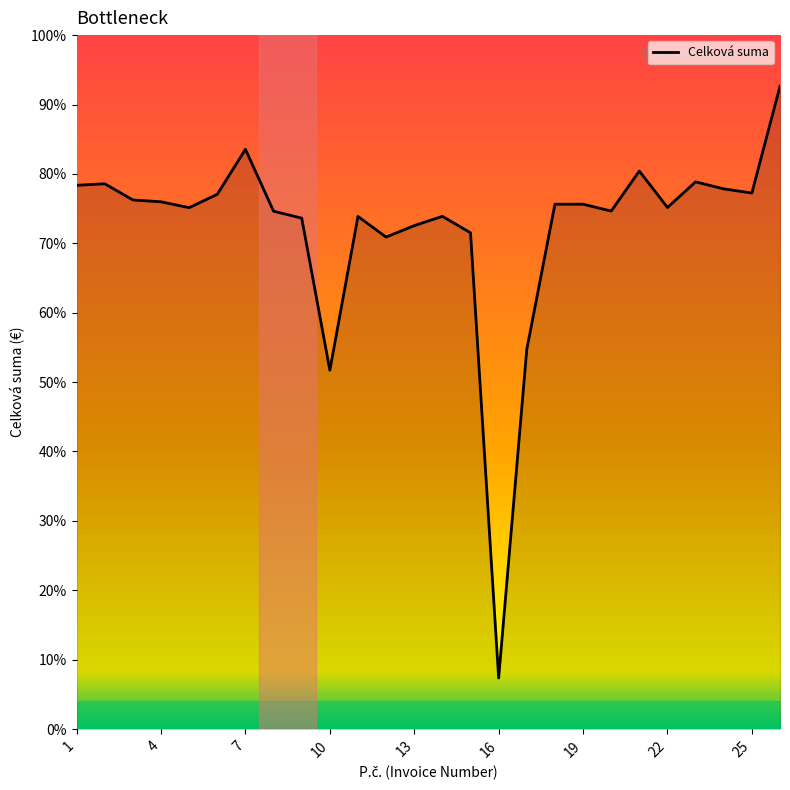

Is it true that the value at 5 is 27.0?

False